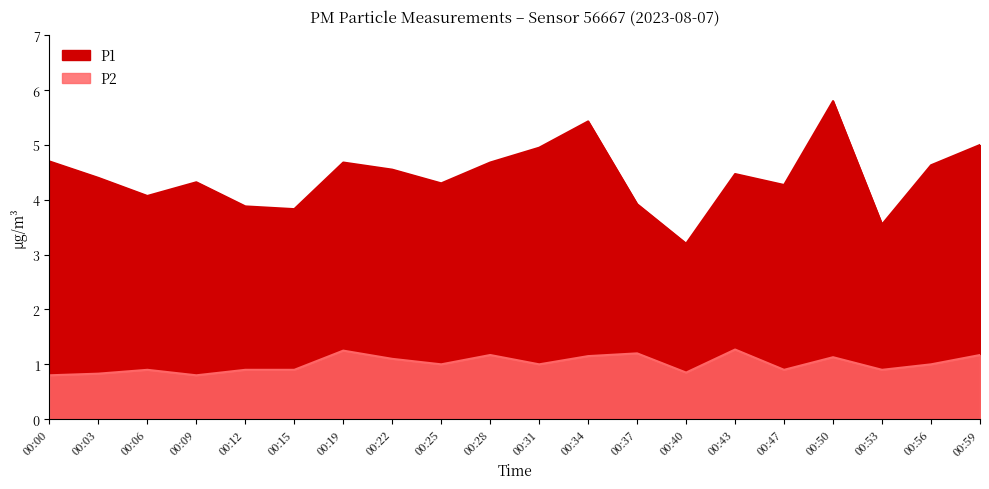

Is the value of P1 at 00:37 greater than the value of P2 at 00:12?

Yes